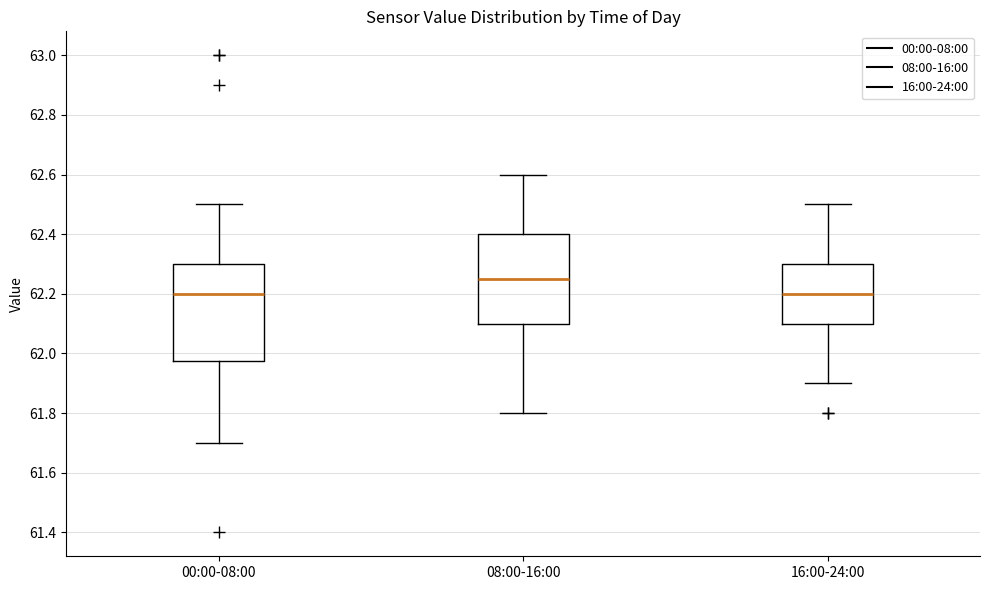

Reading left to right, read every box against the y-axis: the position of its median line, the range the box covers, and the ends of its whiskers. The values are not printed on the chart, so give them approximately, as read against the axis.

00:00-08:00: median 62.20, box 61.98 to 62.30, whiskers 61.70 to 62.50
08:00-16:00: median 62.26, box 62.10 to 62.40, whiskers 61.80 to 62.60
16:00-24:00: median 62.20, box 62.10 to 62.30, whiskers 61.90 to 62.50